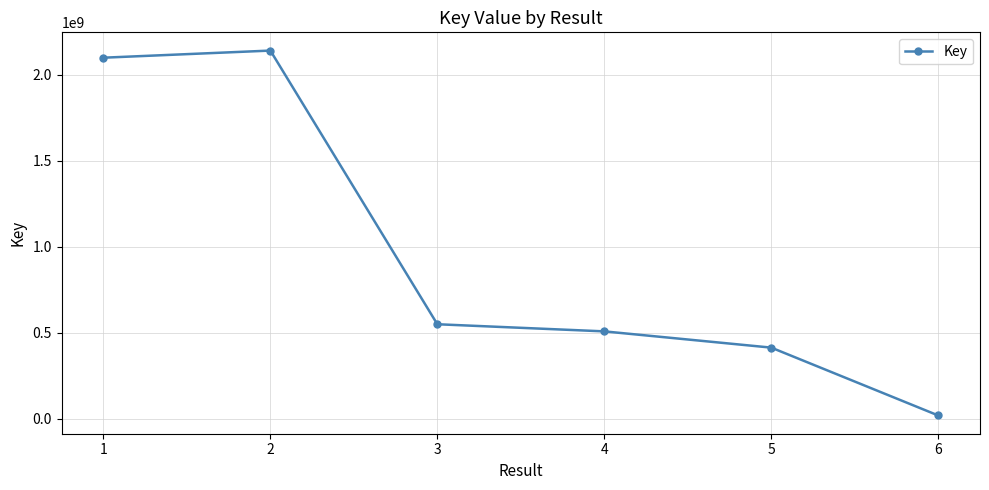

What is the maximum value shown in the chart?

2140791023